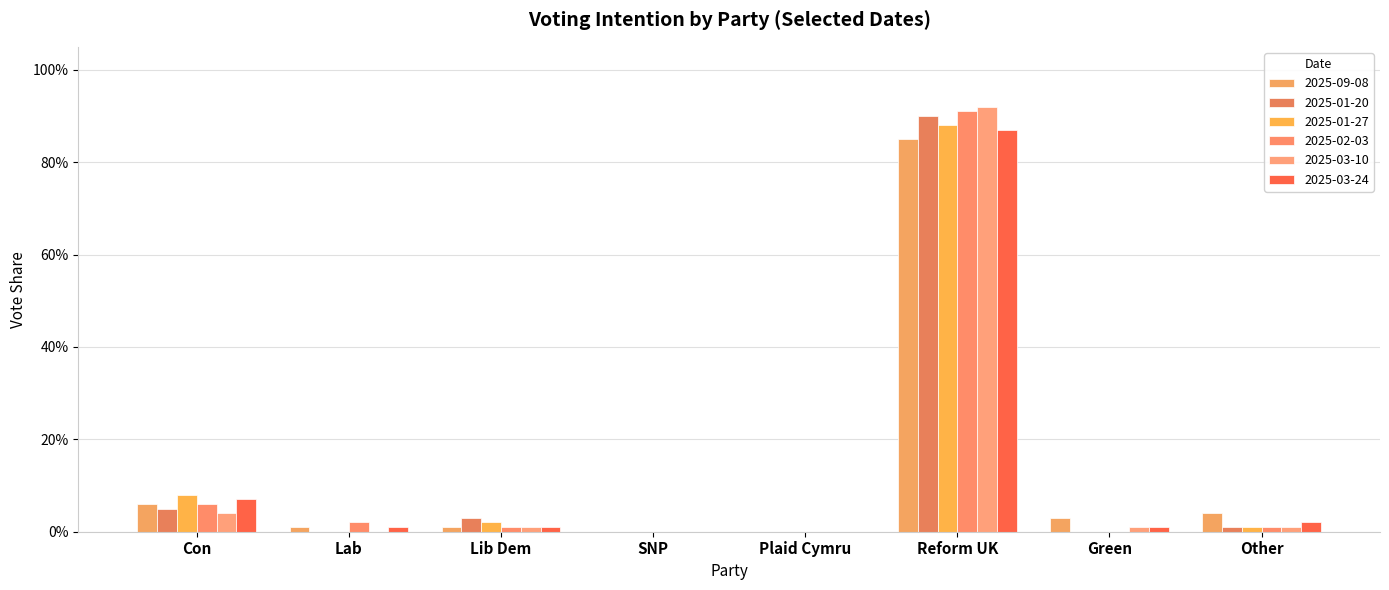

How many positive values does the 2025-03-10 series have?

5